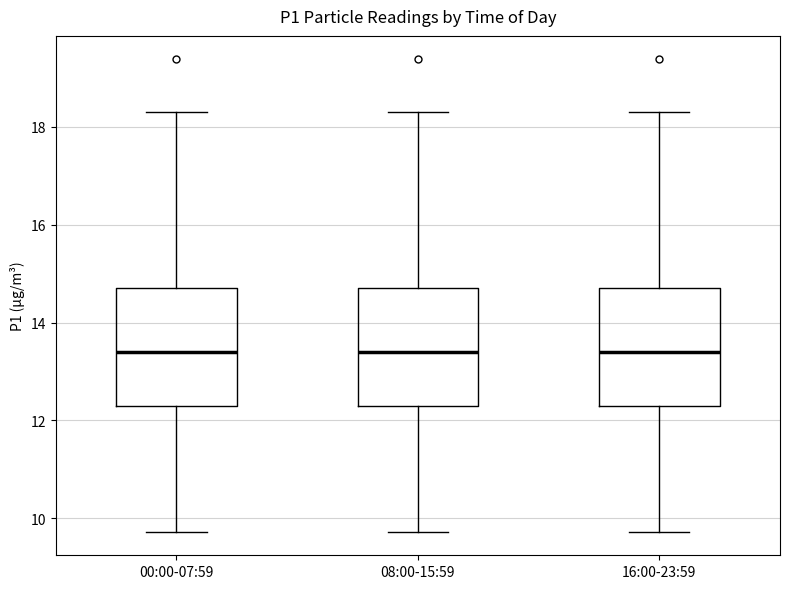

Reading left to right, transcribe this box plot: for each box, give where its median line is, the range the box spans, and where its two whiskers end, as read against the y-axis. The values are not printed on the chart, so give them approximately, as read against the axis.

00:00-07:59: median 13.4, box 12.2 to 14.8, whiskers 9.8 to 18.4
08:00-15:59: median 13.4, box 12.2 to 14.8, whiskers 9.8 to 18.4
16:00-23:59: median 13.4, box 12.2 to 14.8, whiskers 9.8 to 18.4